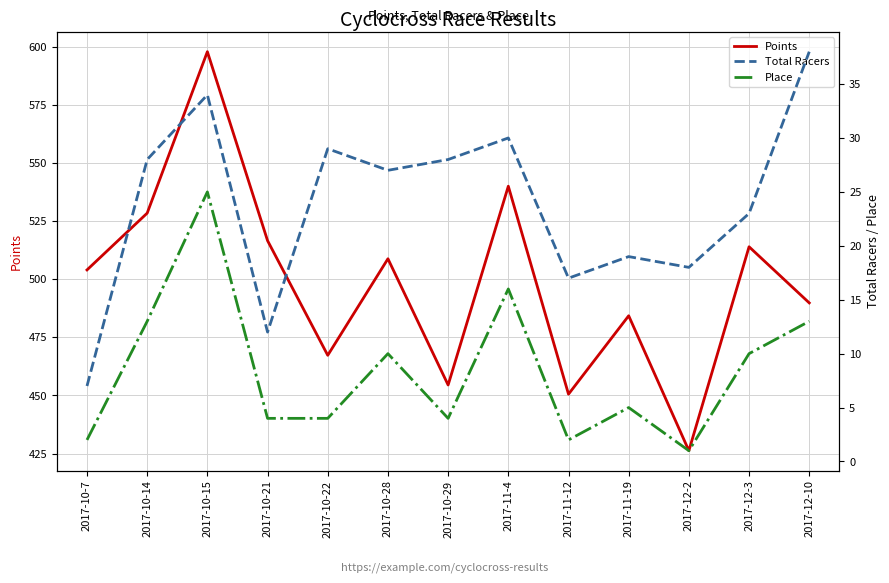

Which category has the highest value in the Points series?

2017-10-15